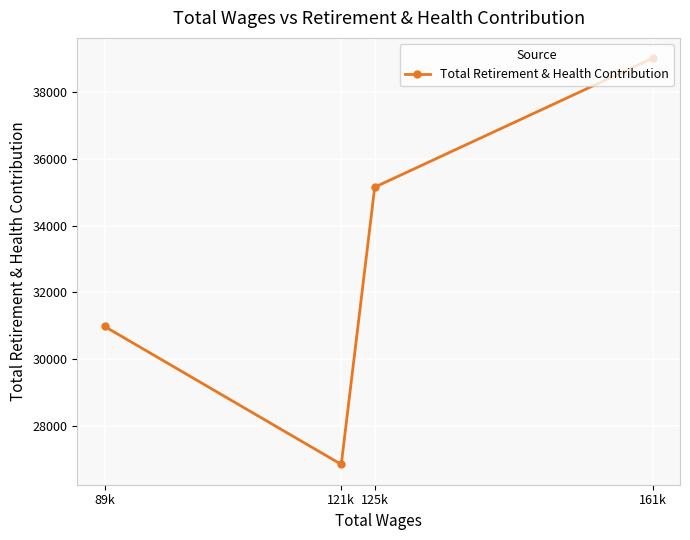

What is the change in value from 125k to 121k?

-8307